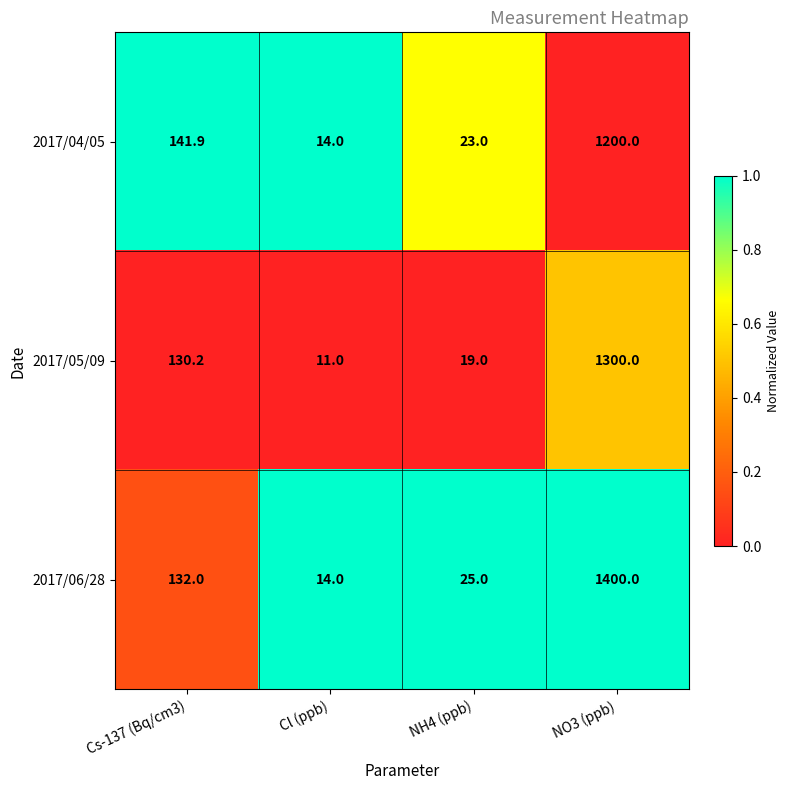

Read the 2017/05/09 value at NH4 (ppb).

19.0